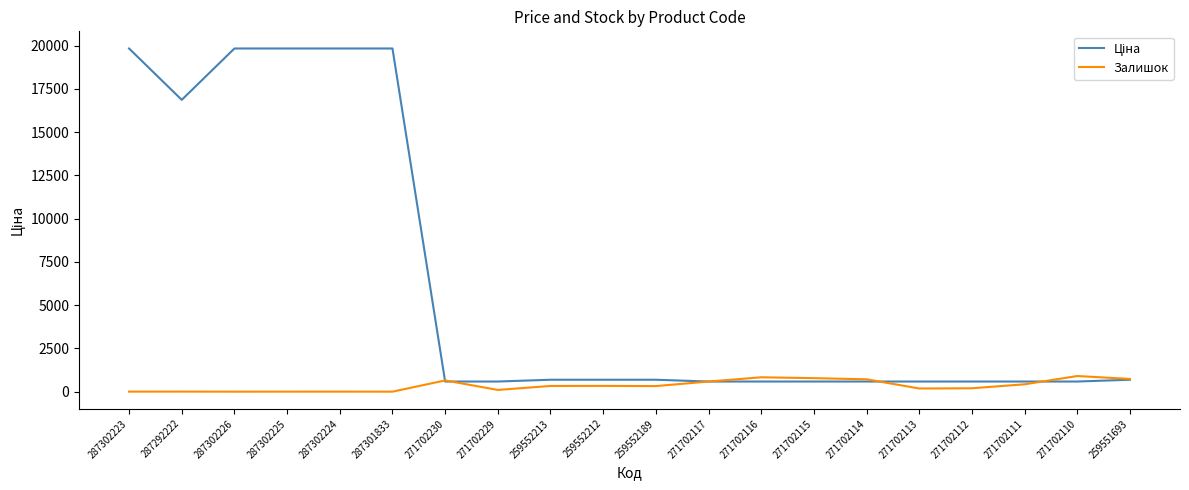

What is the maximum value for Залишок?

904.0